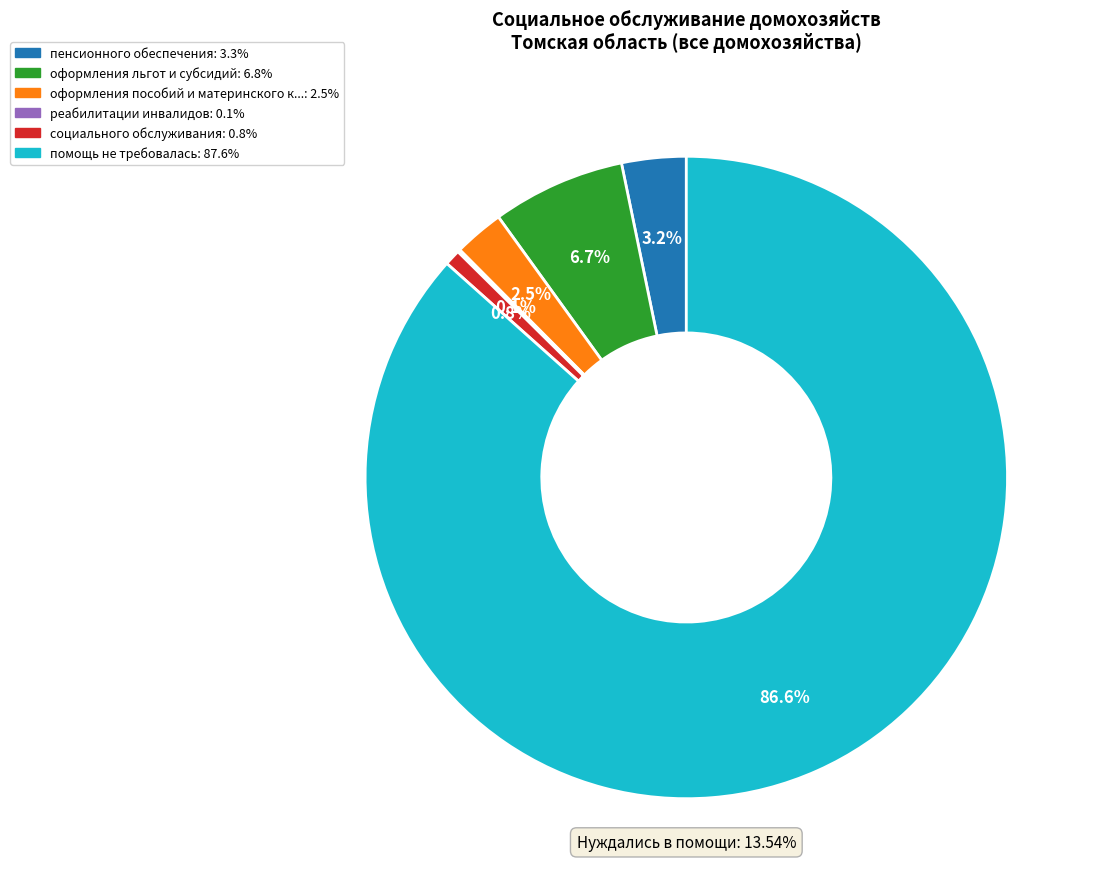

The помощь не требовалась slice represents 97% of the pie. True or false?

False